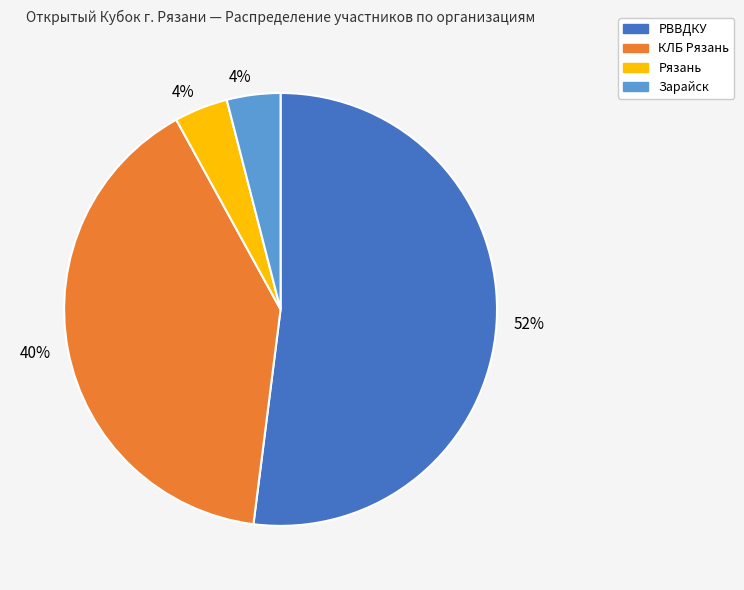

Is there any slice that represents more than half of the pie?

Yes